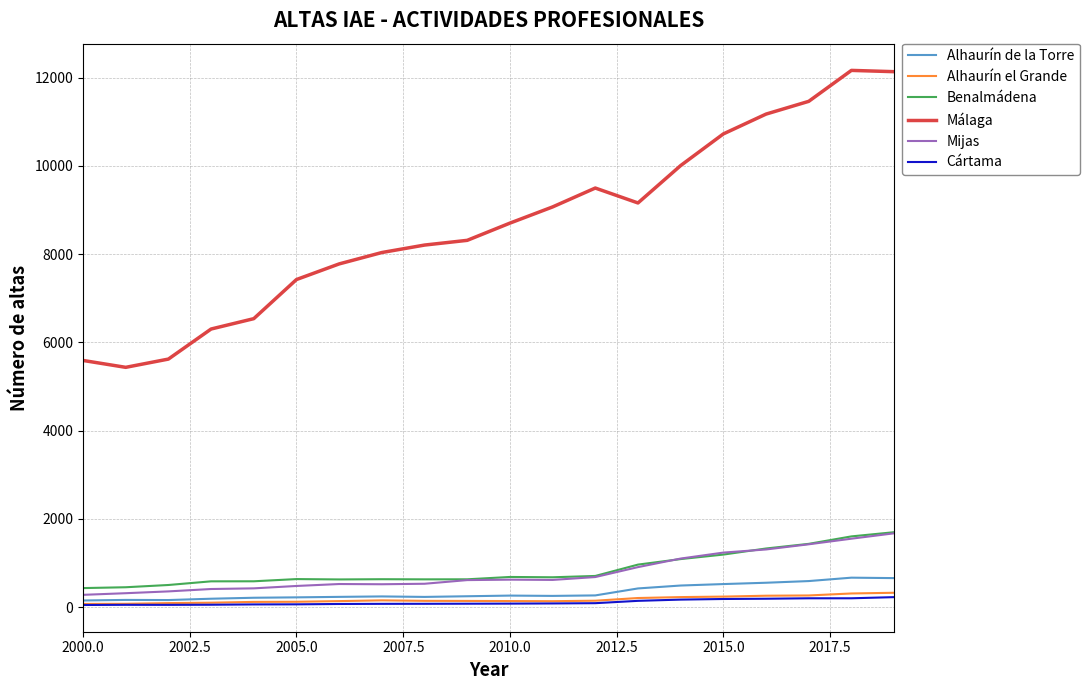

What is the lowest value of the Benalmádena series?

434